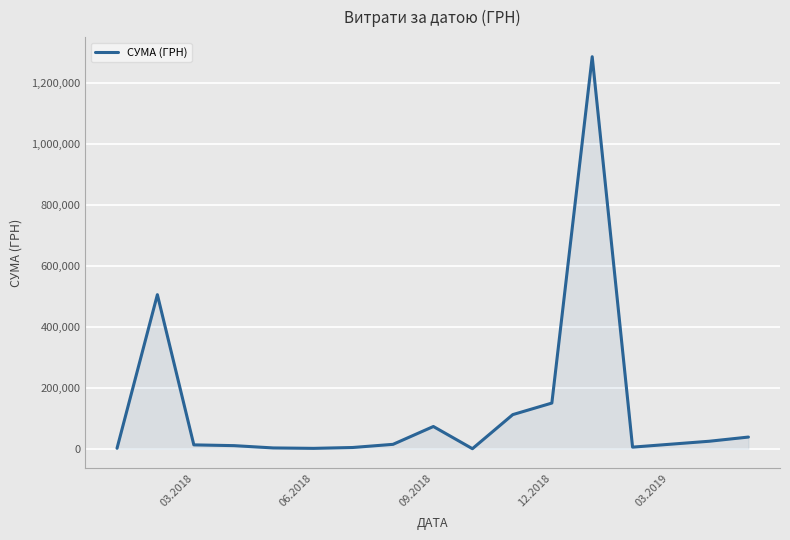

What is the minimum value shown in the chart?

182.5